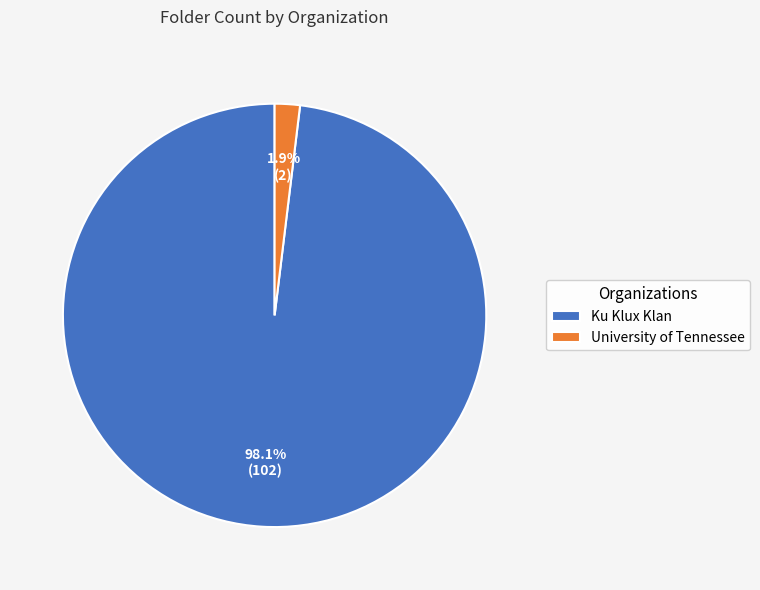

To the nearest percent, what is the average slice percentage?

50%